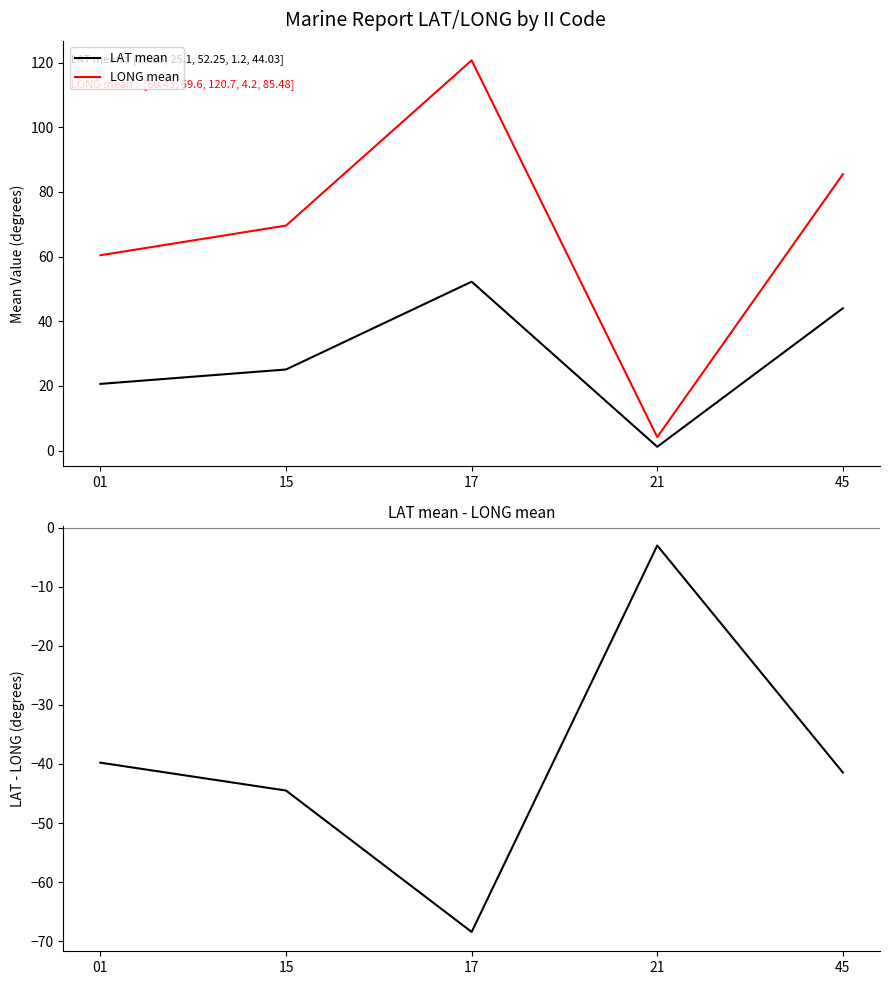

Which series has the largest range (max minus min)?

LONG mean